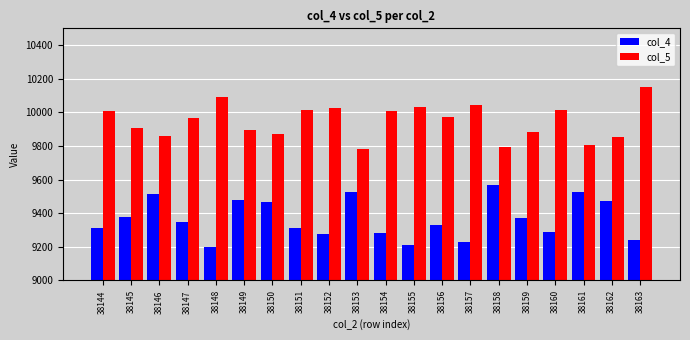

What is the difference between the highest and lowest values at 38151?

703